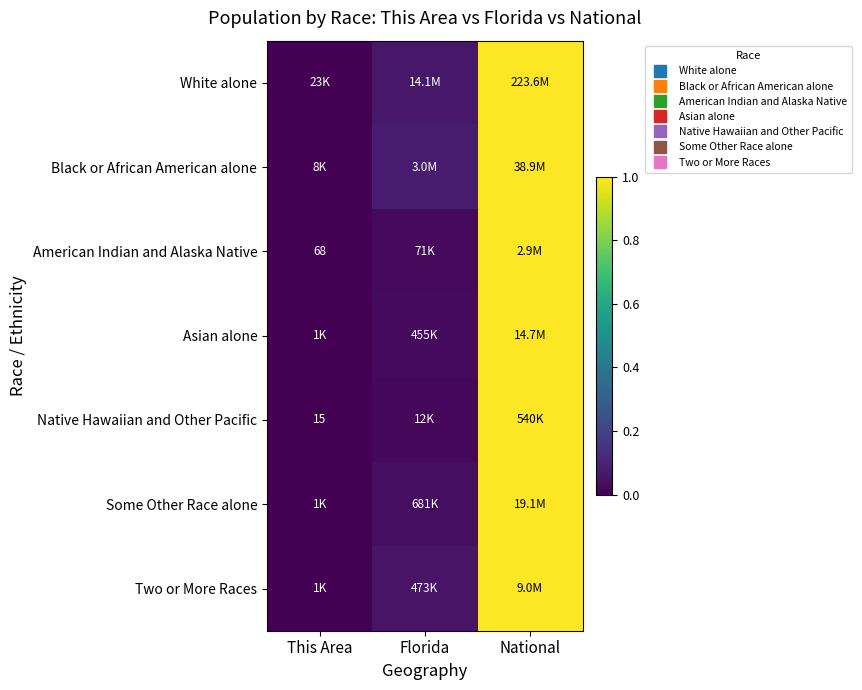

Which label corresponds to the smallest value in the chart?

This Area